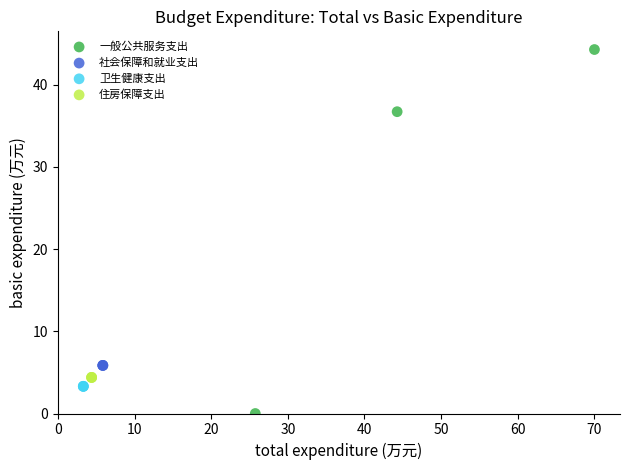

Which series contains the highest Y value?

一般公共服务支出